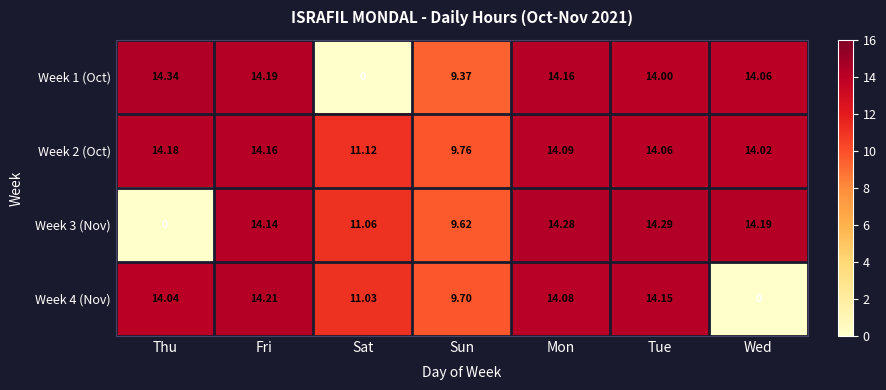

Where is Week 1 (Oct) nearest to the value 7?

Sun